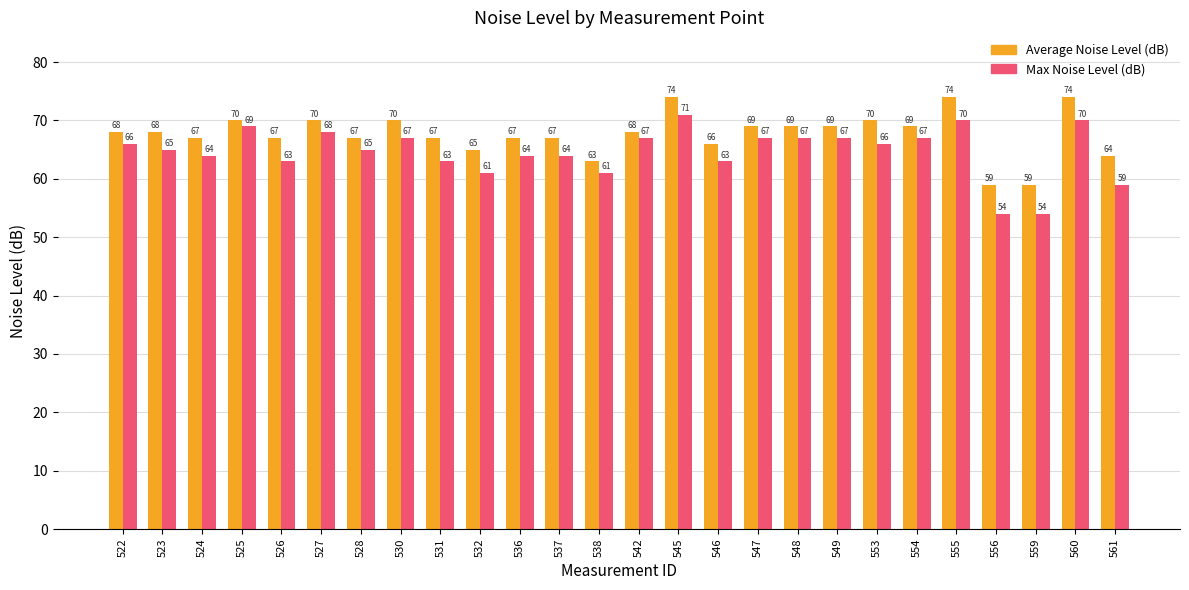

What are all the series names shown in the legend?

Average Noise Level (dB), Max Noise Level (dB)